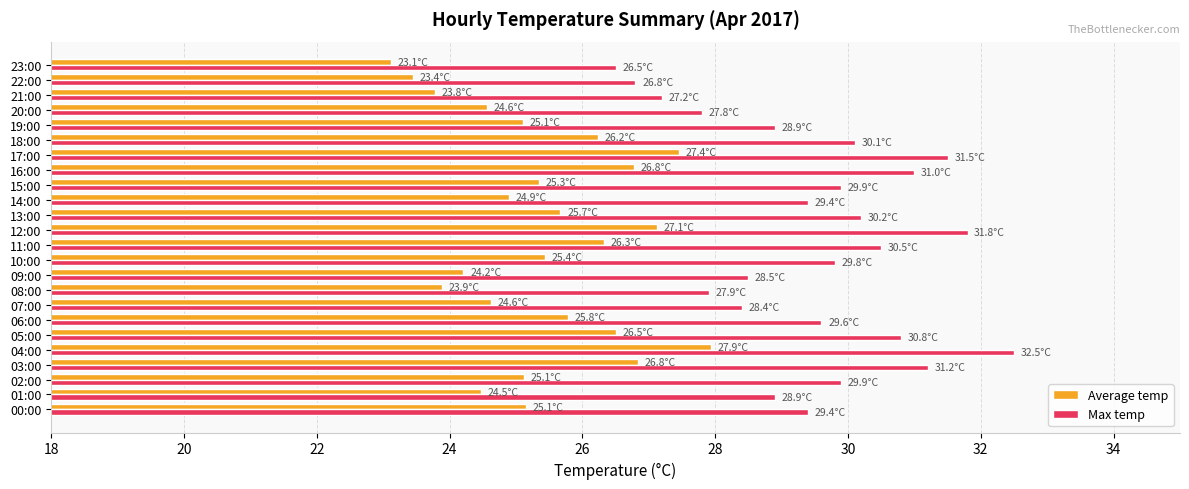

Which series has the widest spread of values?

Max temp